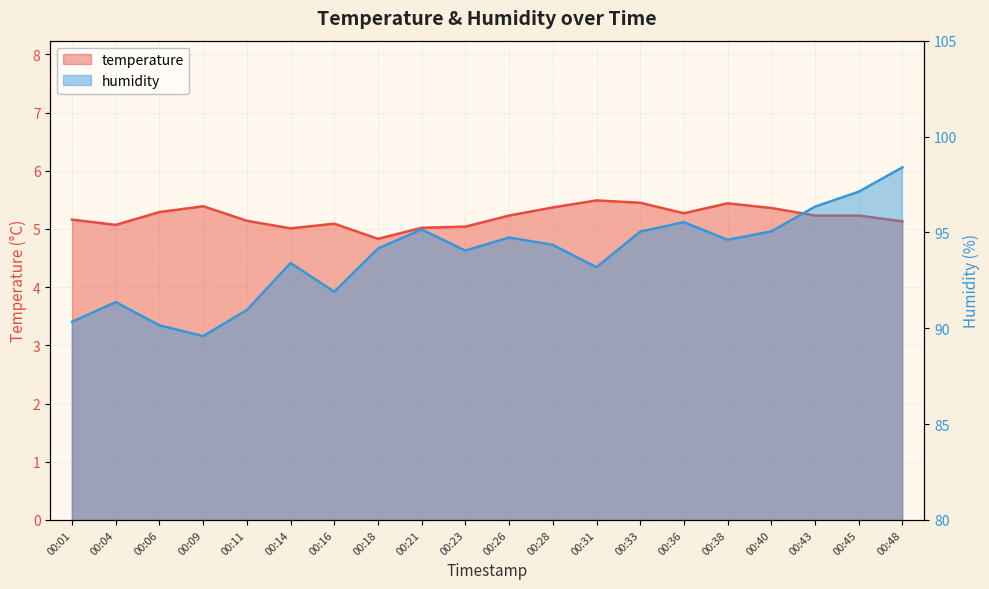

At how many categories does at least one series exceed 6?

20